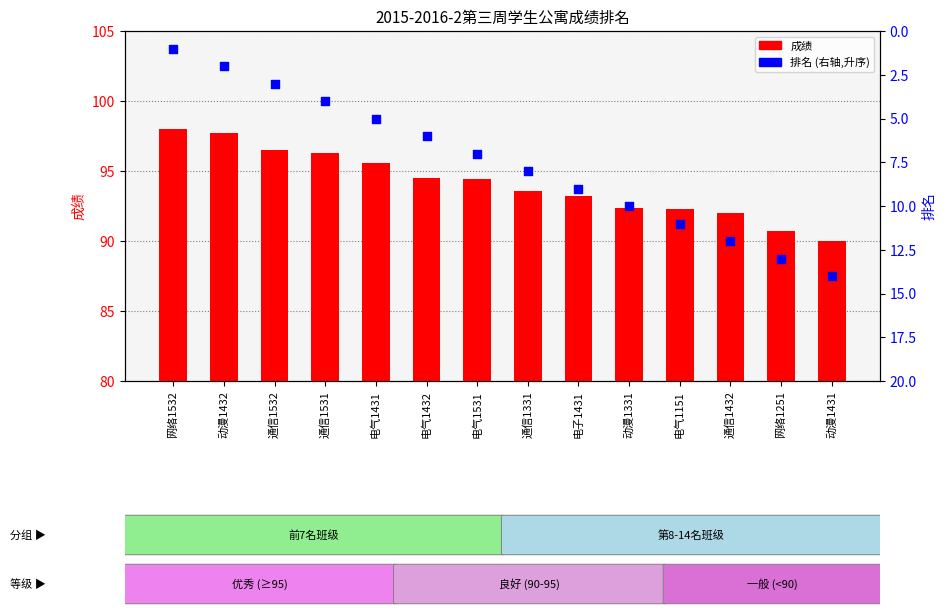

At which category is the sum across all series the highest?

通信1432